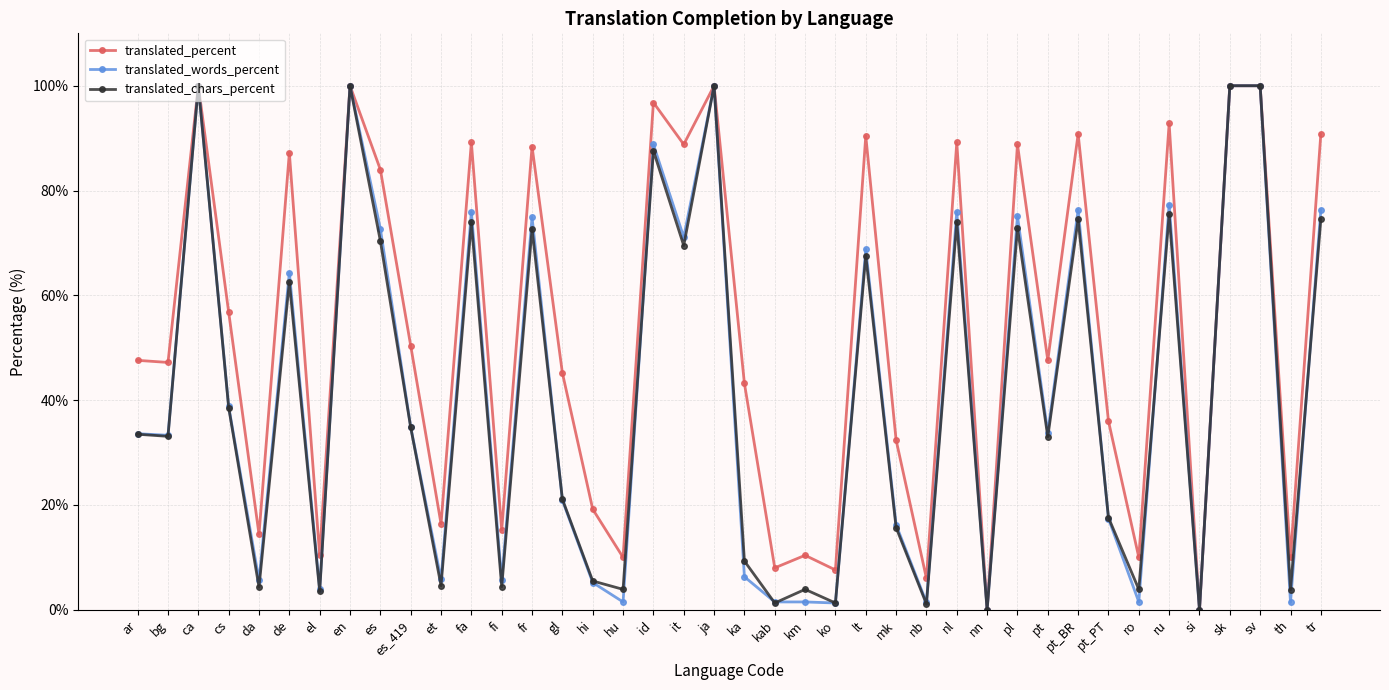

What is the difference between the translated_percent values at cs and si?

56.8